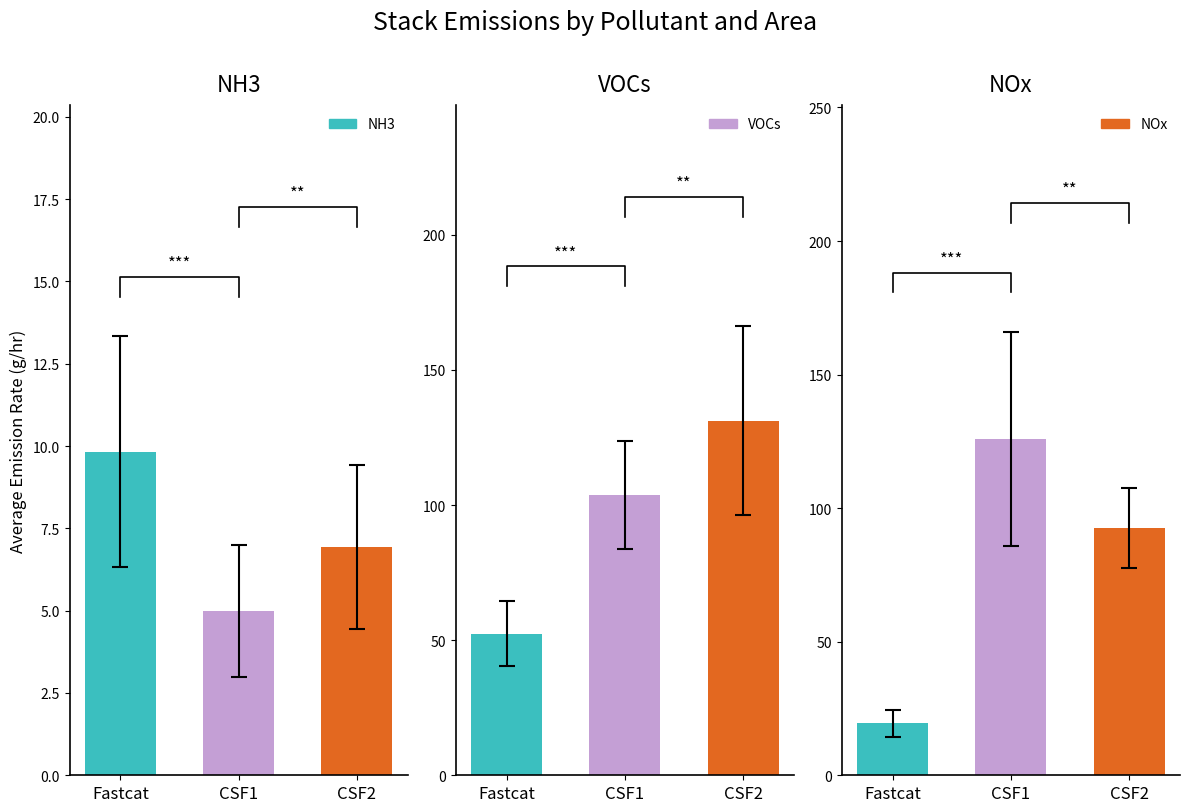

Which category has the highest value in the NH3 series?

Fastcat